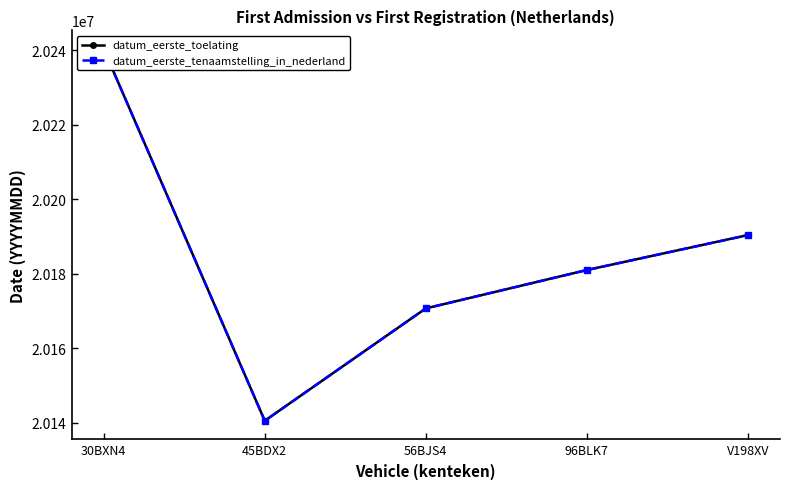

Which label corresponds to the smallest value in the chart?

45BDX2